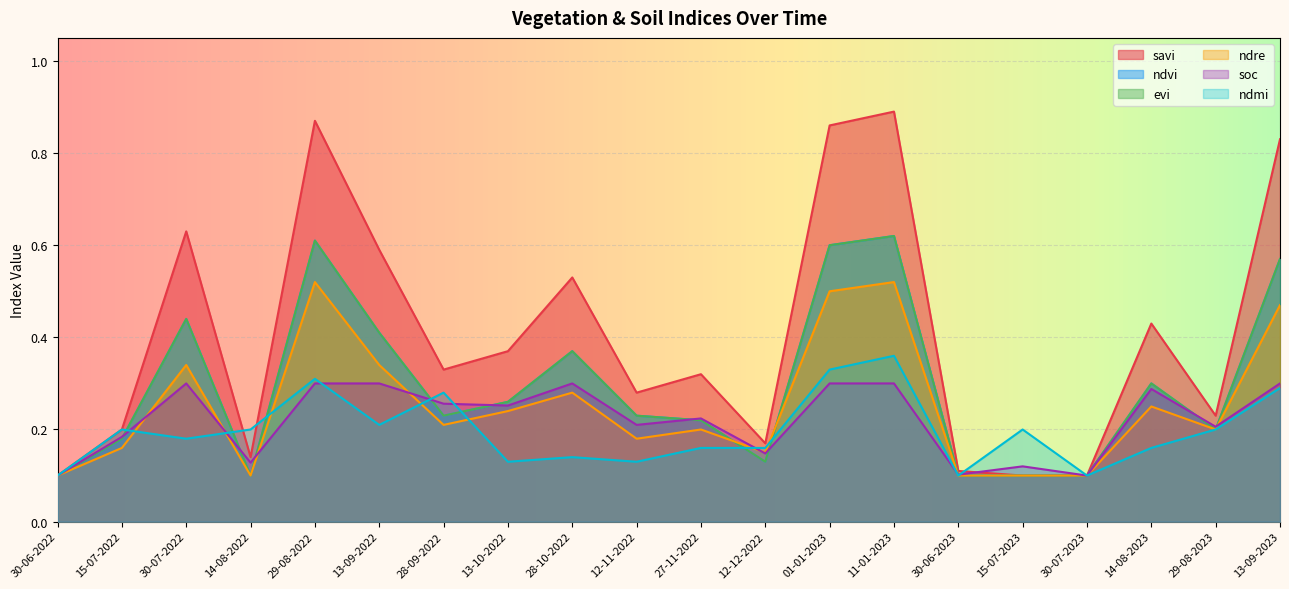

Which series ends up on top after the final intersection of ndre and evi?

evi